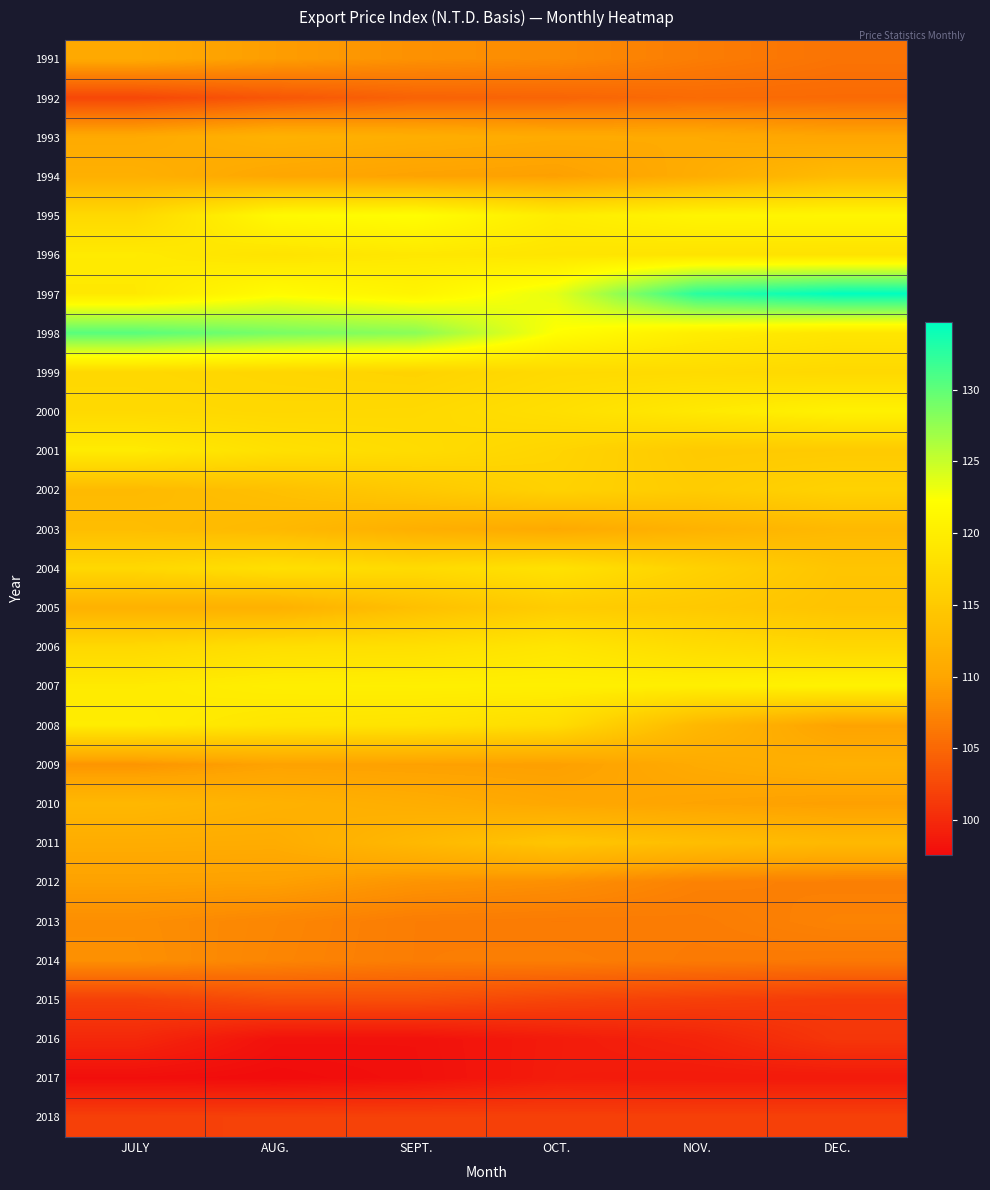

Which series has the widest spread of values?

1997